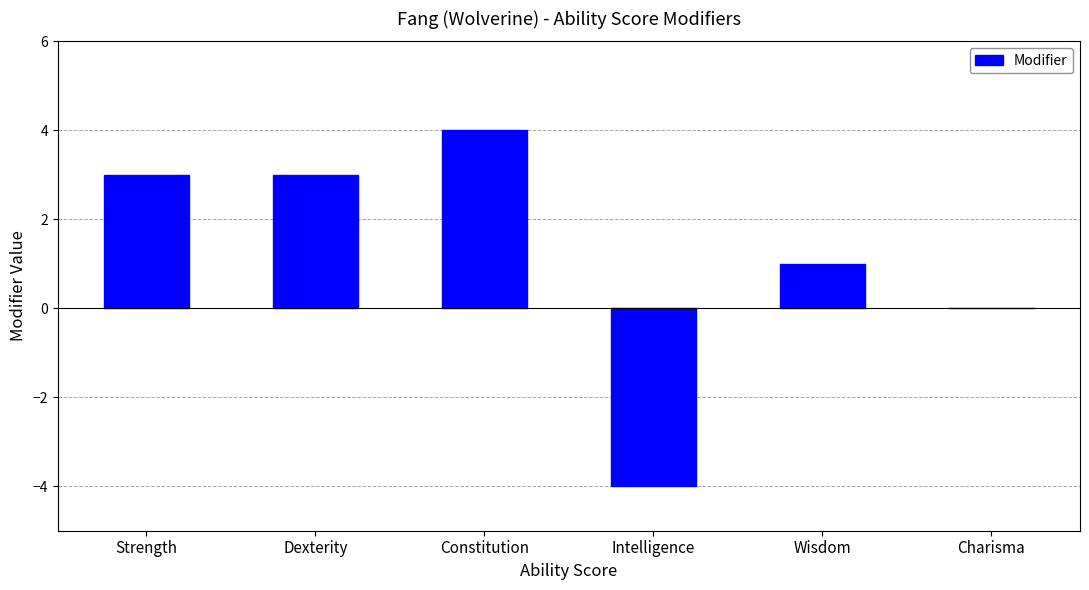

True or false: the data shows 4 at Constitution.

True